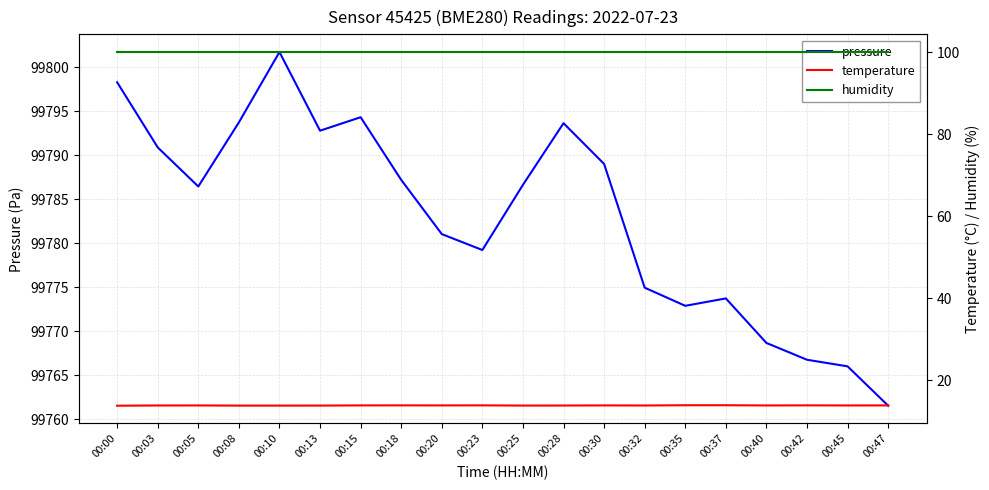

How many lines are shown in the chart?

3